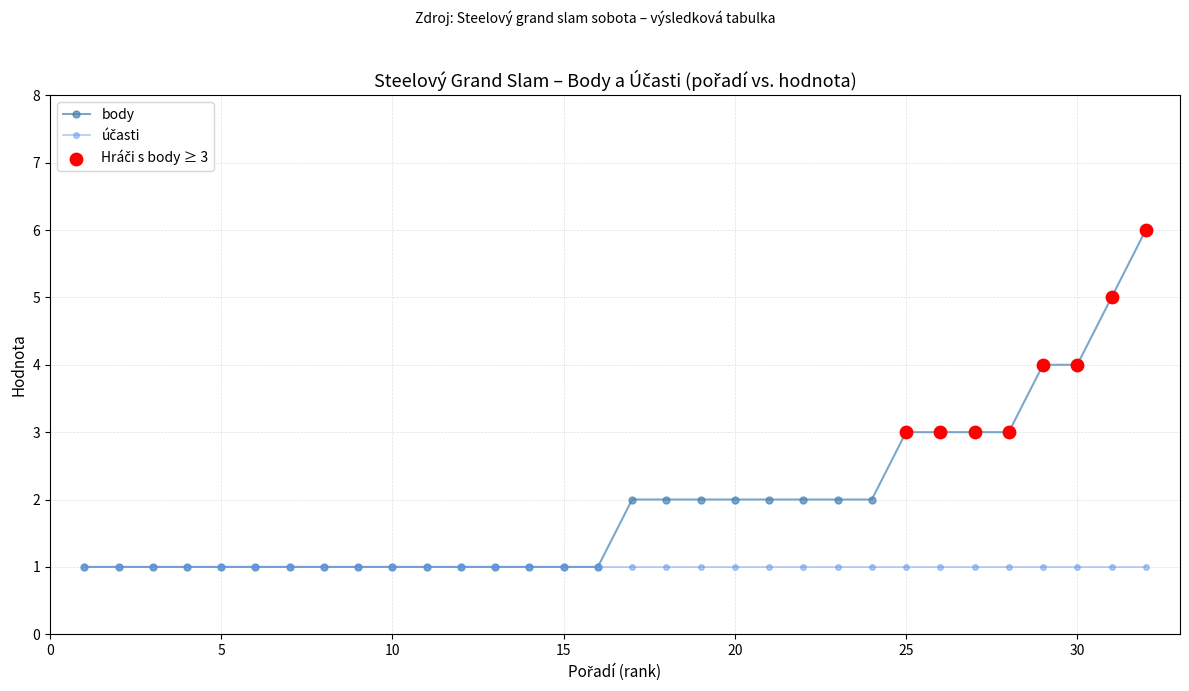

Which series has the widest spread of values?

body